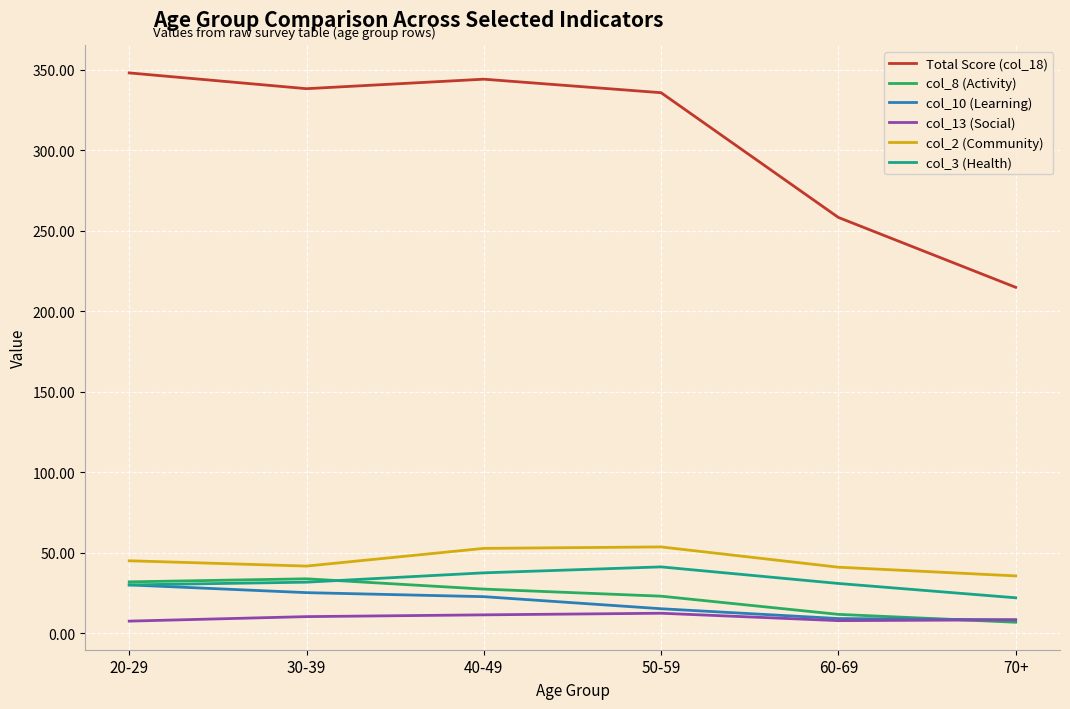

True or false: col_2 (Community) and col_10 (Learning) cross at least once.

False